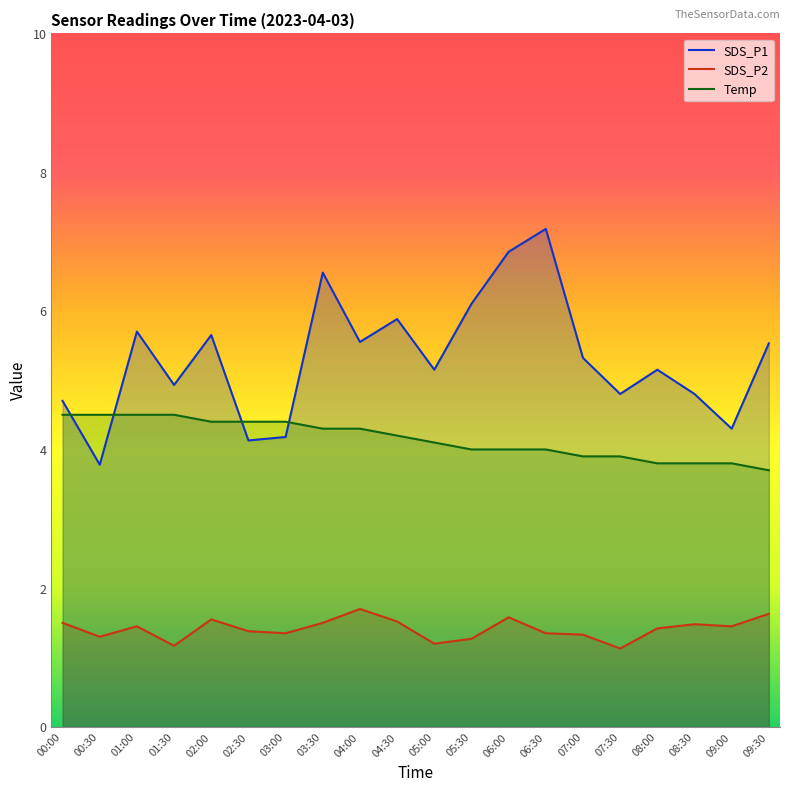

What are all the series names shown in the legend?

SDS_P1, SDS_P2, Temp